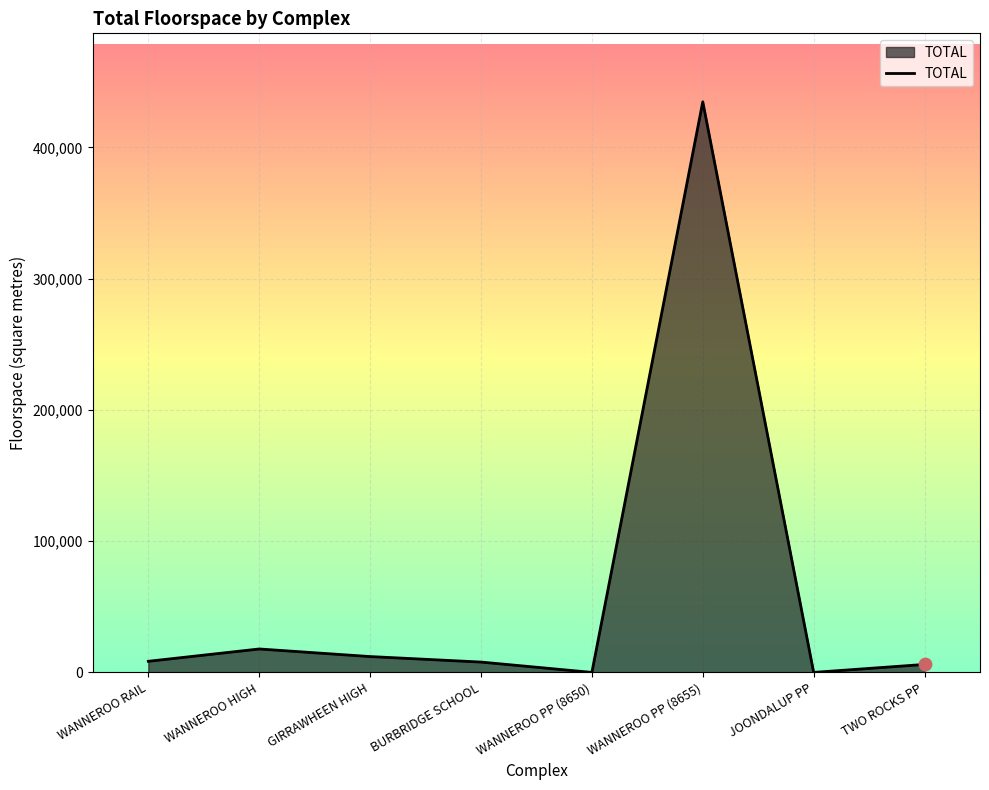

What is the ratio of the value at WANNEROO RAIL to the value at BURBRIDGE SCHOOL?

1.1